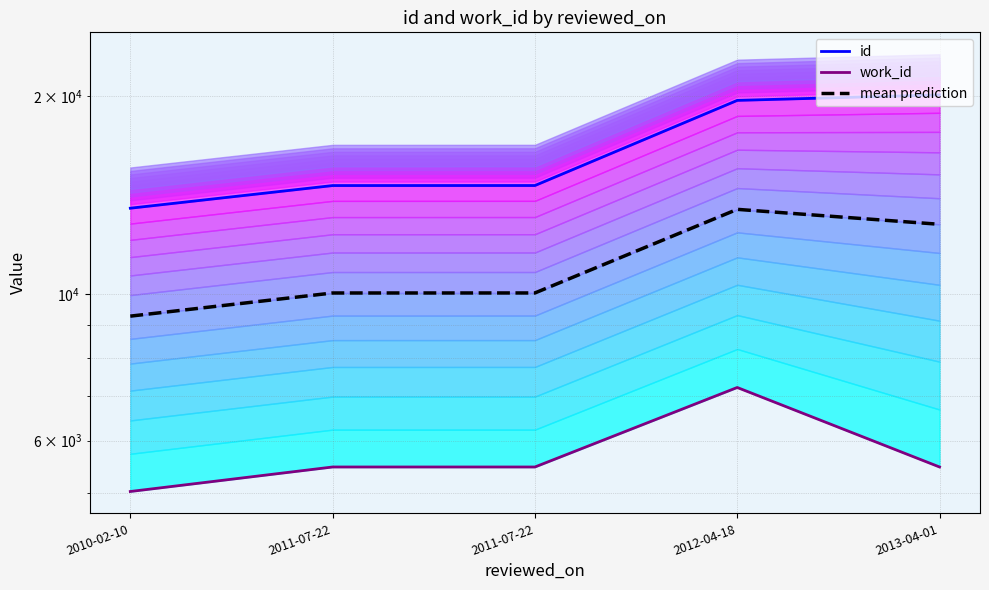

Does the chart display data point markers on the line(s)?

No